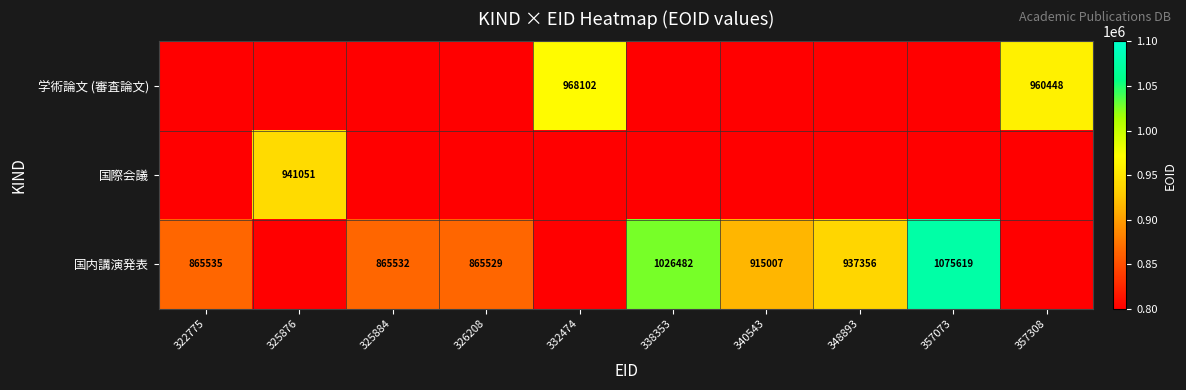

The 学術論文 (審査論文) series shows 968102 at 332474. True or false?

True